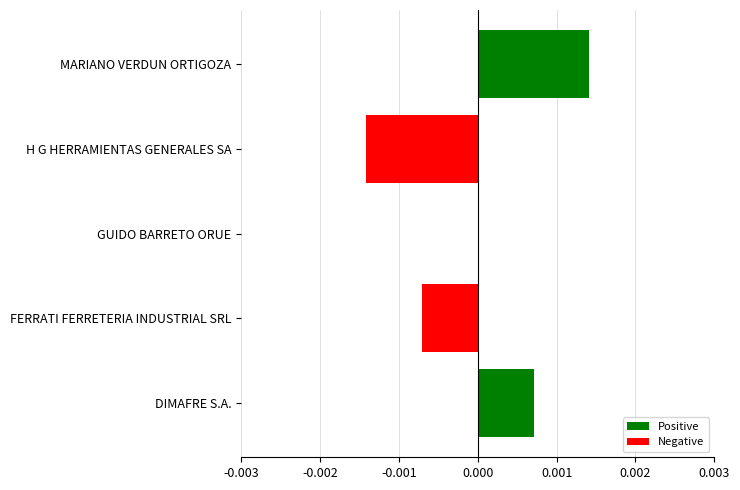

Does the chart contain stacked bars?

No